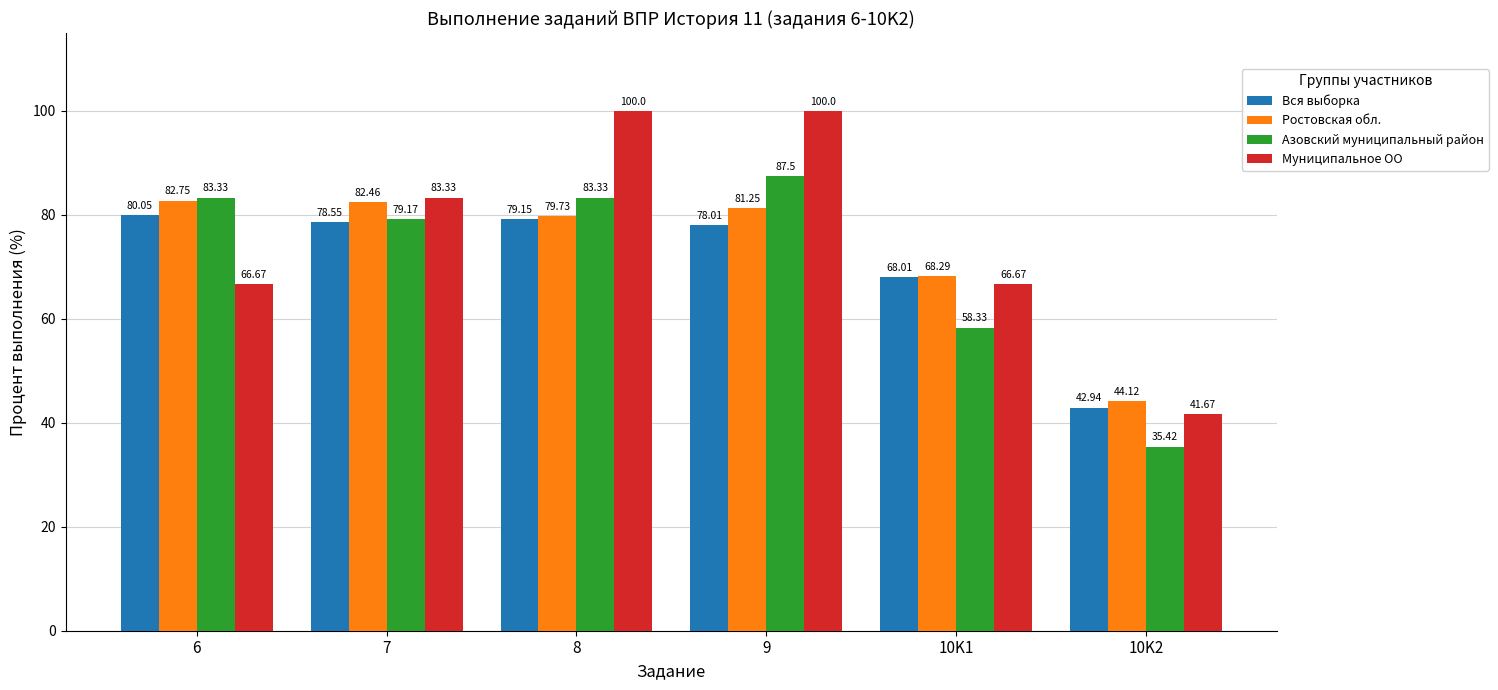

How many distinct data groups are displayed?

4